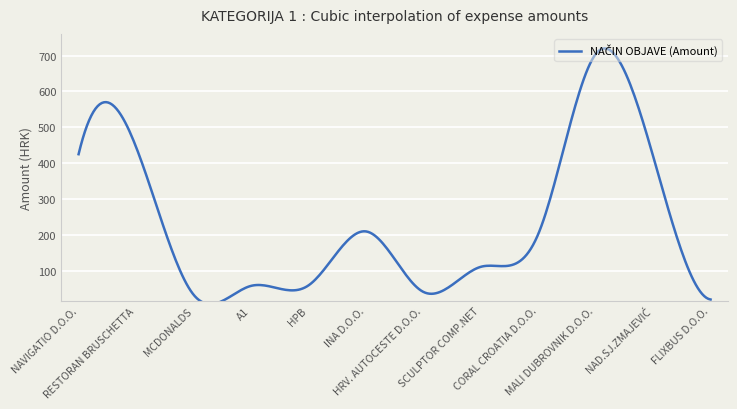

Reading left to right, transcribe all the data shown in this chart.

NAVIGATIO D.O.O.=425.4	RESTORAN BRUSCHETTA=445.7	MCDONALDS=34.6	A1=58.8	HPB=60.0	INA D.O.O.=210.5	HRV. AUTOCESTE D.O.O.=42.2	SCULPTOR COMP.NET=111.9	CORAL CROATIA D.O.O.=202.8	MALI DUBROVNIK D.O.O.=704.0	NAD.SJ.ZMAJEVIĆ=420.0	FLIXBUS D.O.O.=21.0